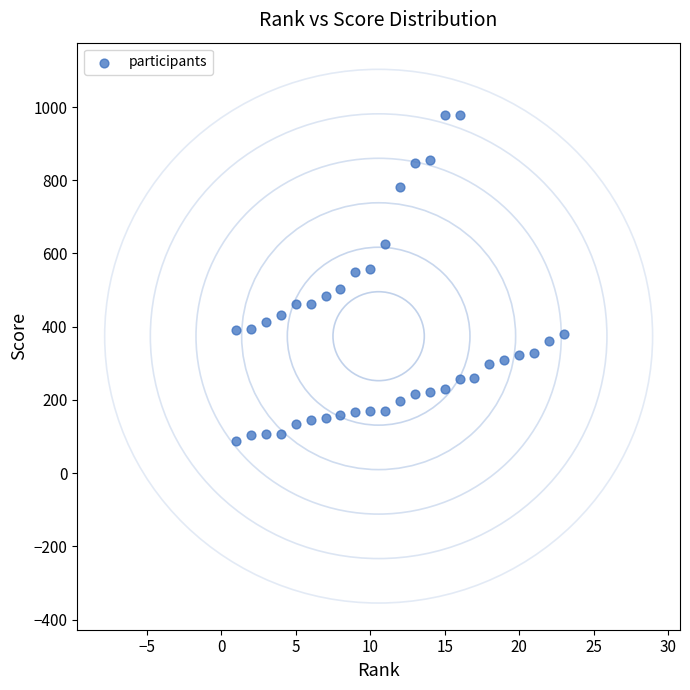

What is the range of X values (max minus min)?

22